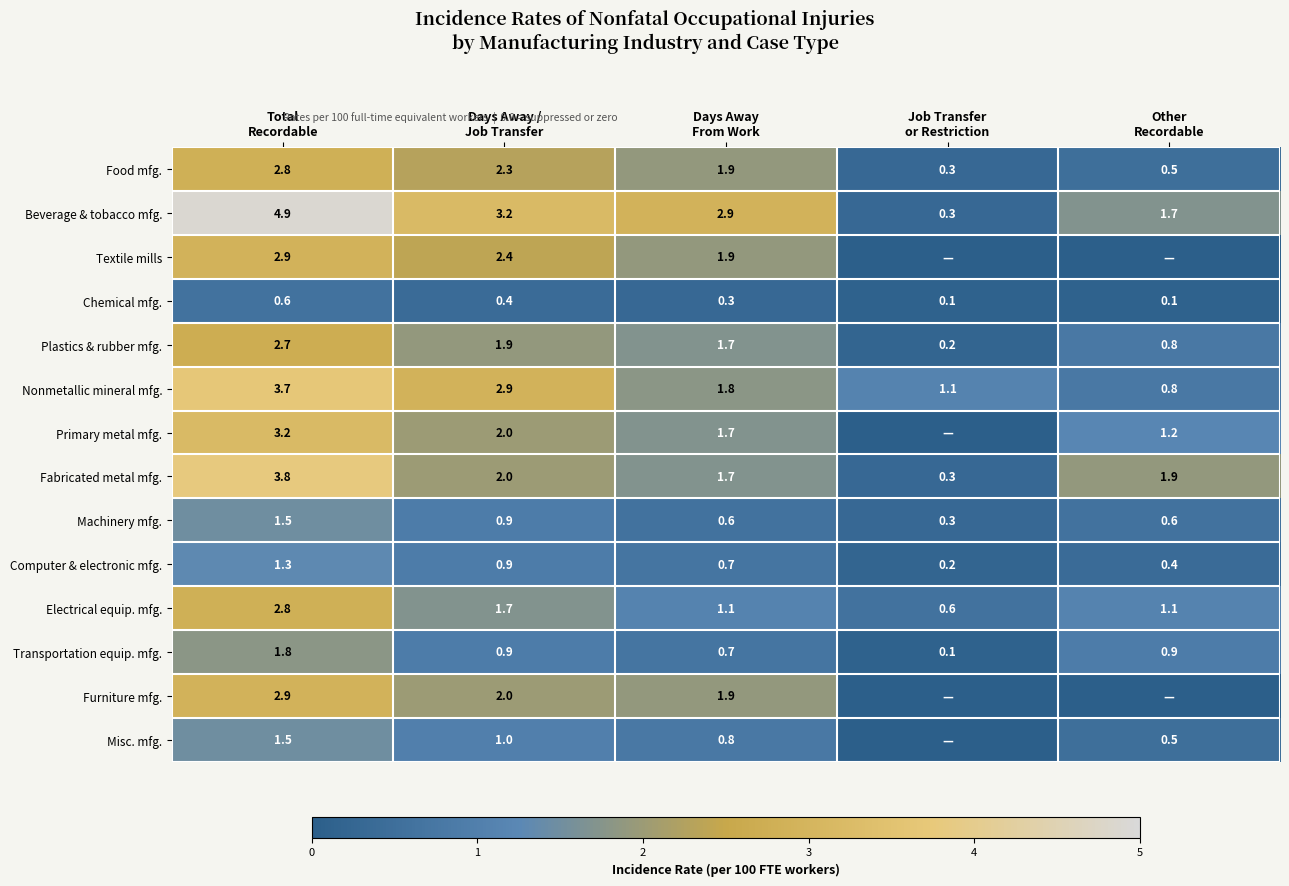

Is the value of Machinery mfg. at Days Away From Work greater than the value of Transportation equip. mfg. at Days Away From Work?

No